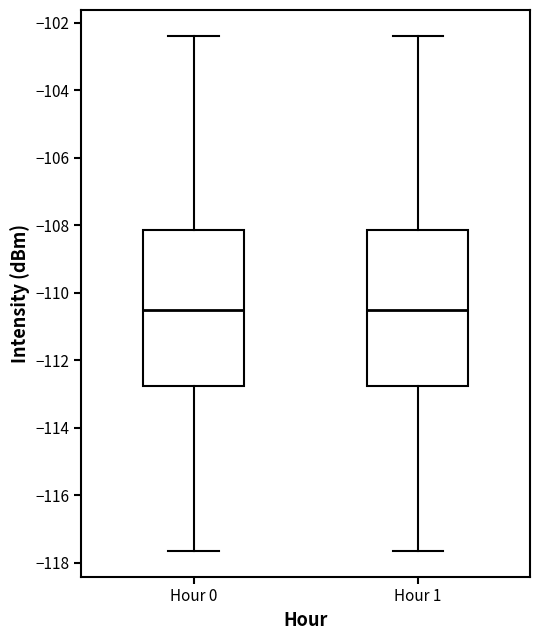

Reading left to right, read every box against the y-axis: the position of its median line, the range the box covers, and the ends of its whiskers. The values are not printed on the chart, so give them approximately, as read against the axis.

Hour 0: median -110.6, box -112.8 to -108.2, whiskers -117.6 to -102.4
Hour 1: median -110.6, box -112.8 to -108.2, whiskers -117.6 to -102.4